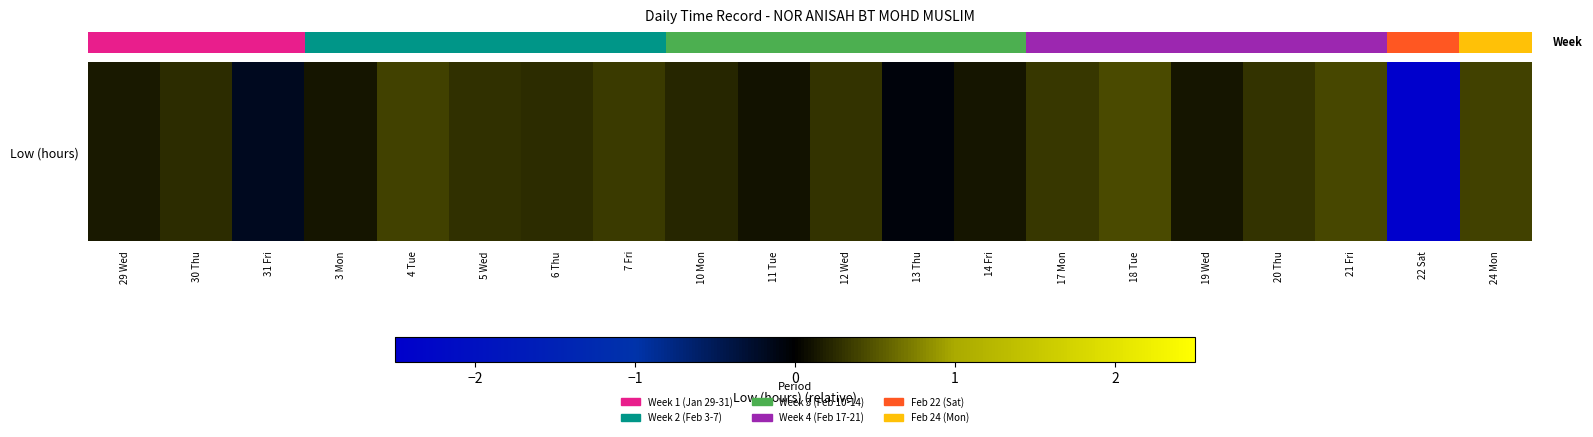

List the labels in order of value, largest first.

18 Tue, 21 Fri, 4 Tue, 24 Mon, 7 Fri, 17 Mon, 12 Wed, 20 Thu, 5 Wed, 30 Thu, 6 Thu, 10 Mon, 29 Wed, 3 Mon, 14 Fri, 19 Wed, 11 Tue, 13 Thu, 31 Fri, 22 Sat